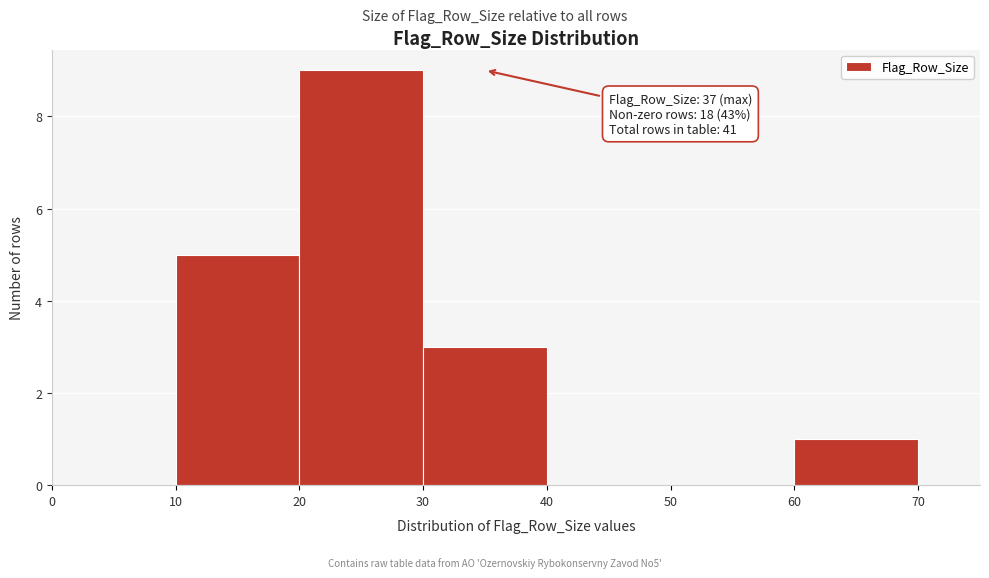

Over which range of the x-axis is the bar tallest?

20 to 30